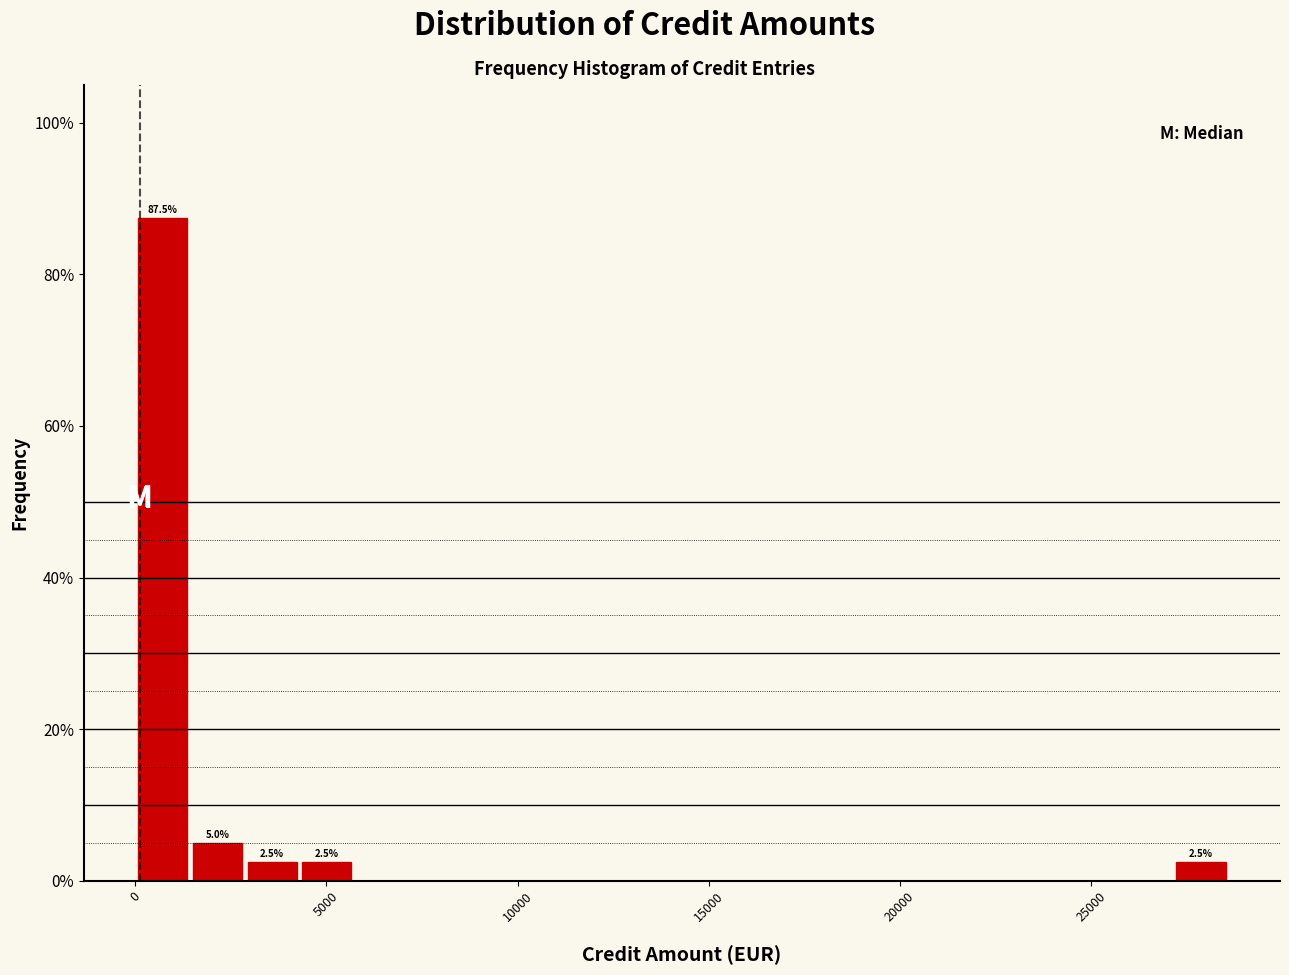

Around what value on the x-axis is the tallest bar? Give the approximate position of its centre, as read against the axis.

500